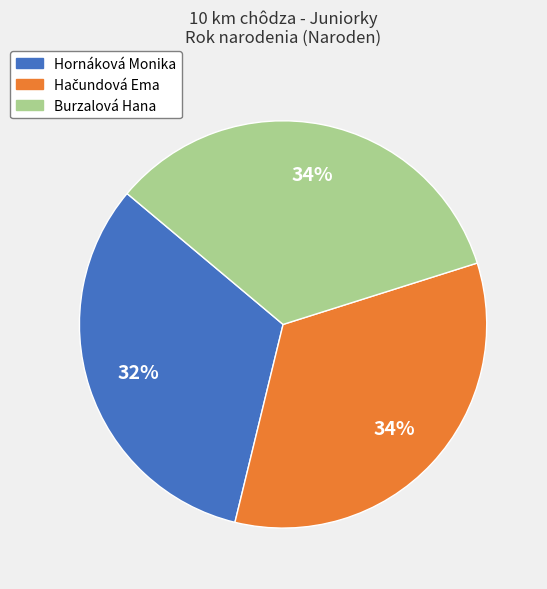

Which category has the smallest portion of the pie?

Hornáková Monika